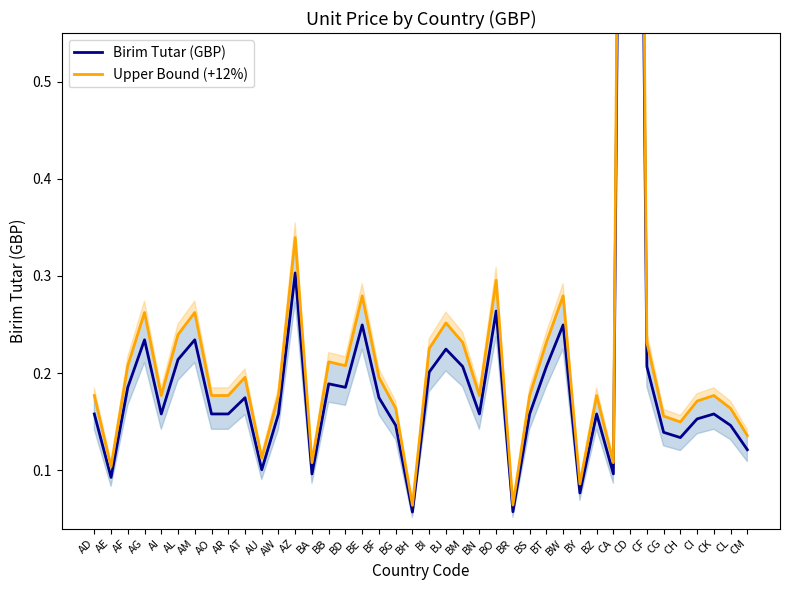

How many categories are shown in the chart?

40